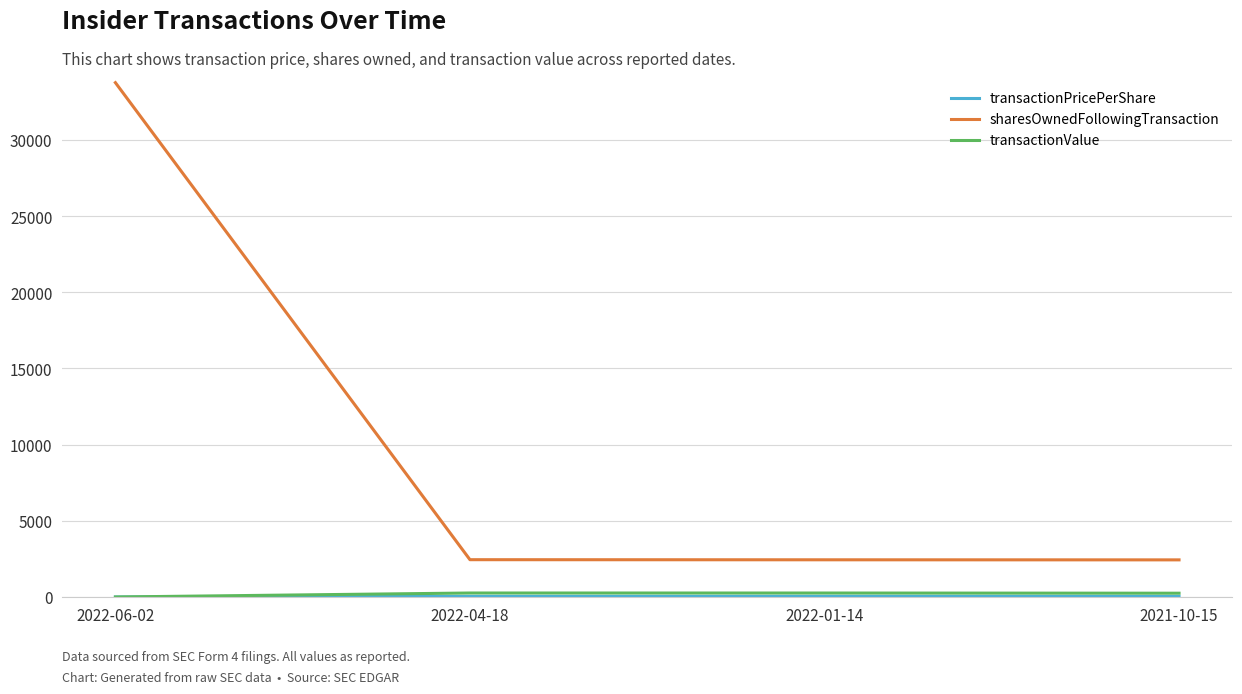

What is the maximum value shown in the chart?

33761.0